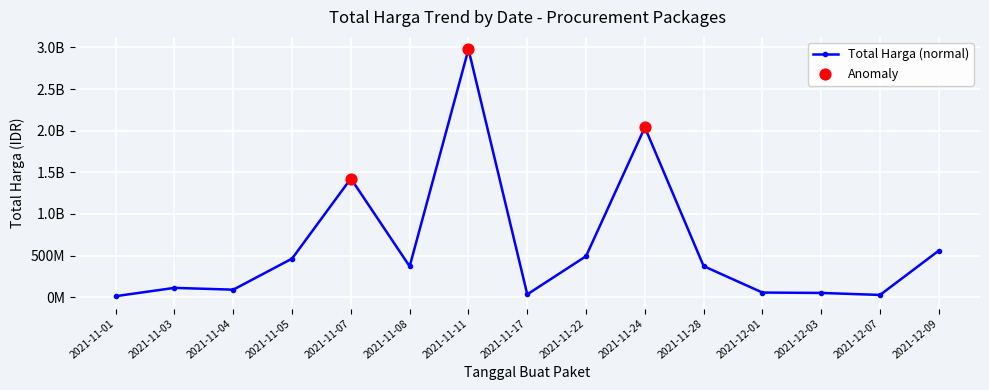

What is the change in value from 2021-11-04 to 2021-11-08?

+279893925